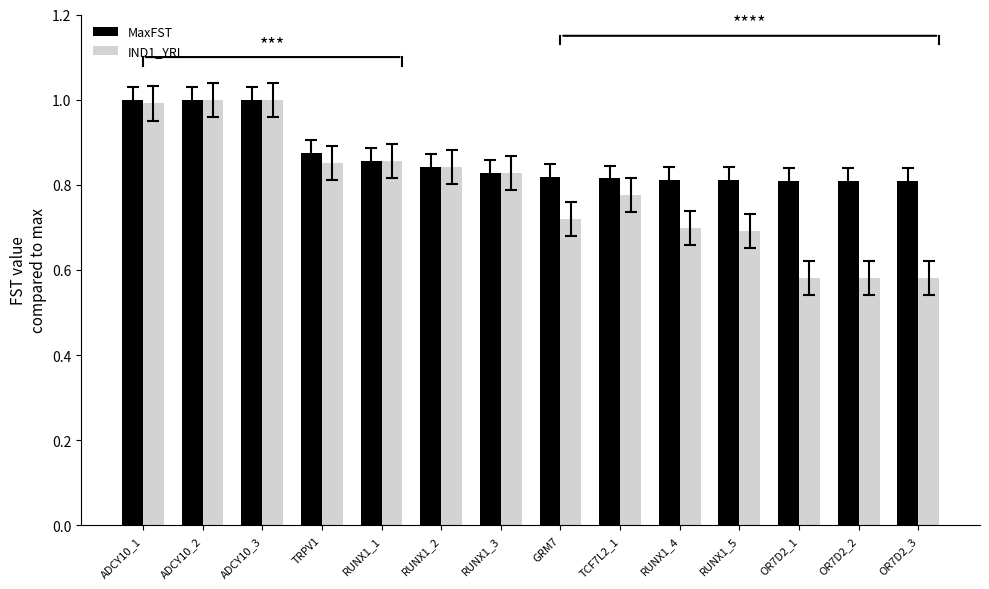

How many groups of bars are there?

14